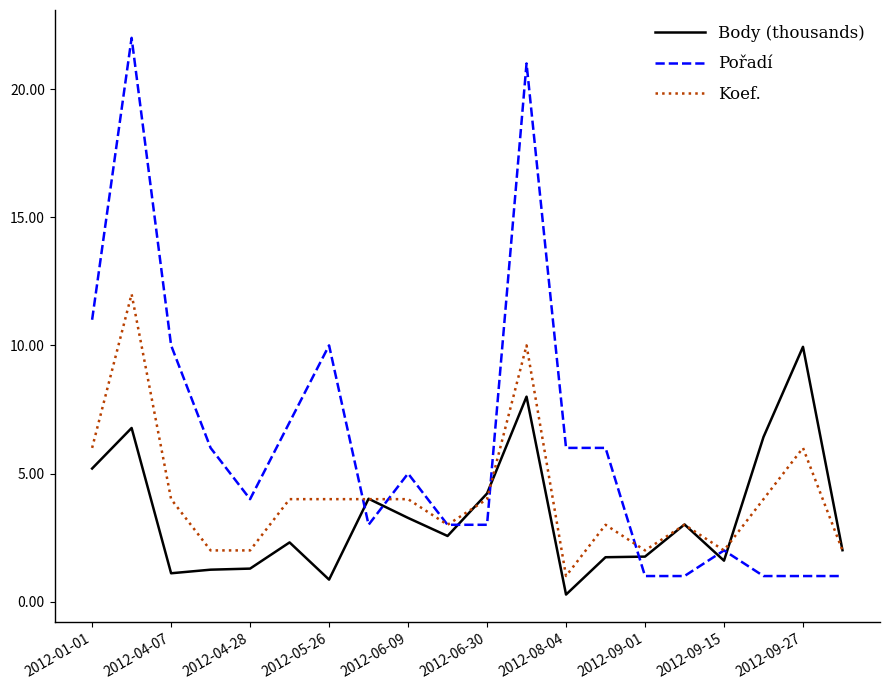

True or false: Koef. and Pořadí cross at least once.

True